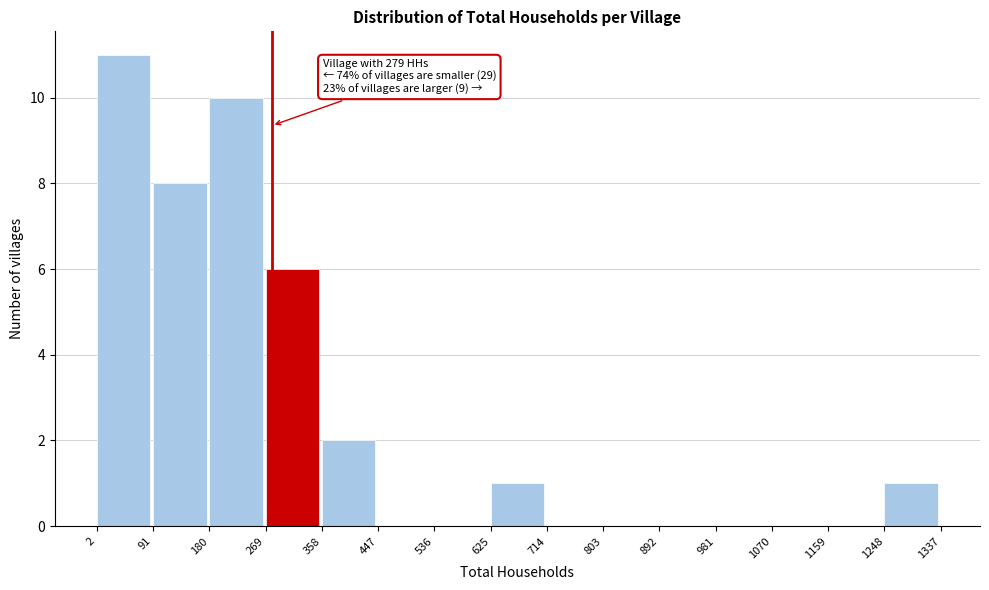

Over which range of the x-axis is the bar tallest?

2 to 91